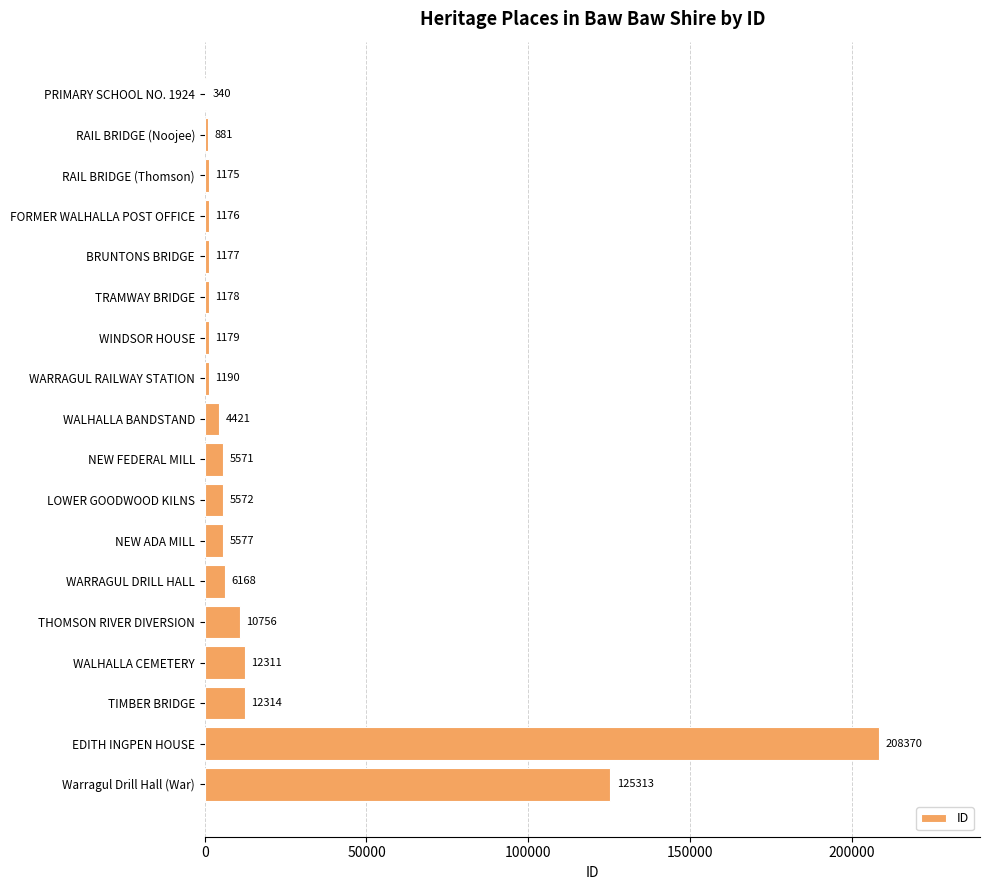

Read the value at BRUNTONS BRIDGE, to the nearest 10.

1180